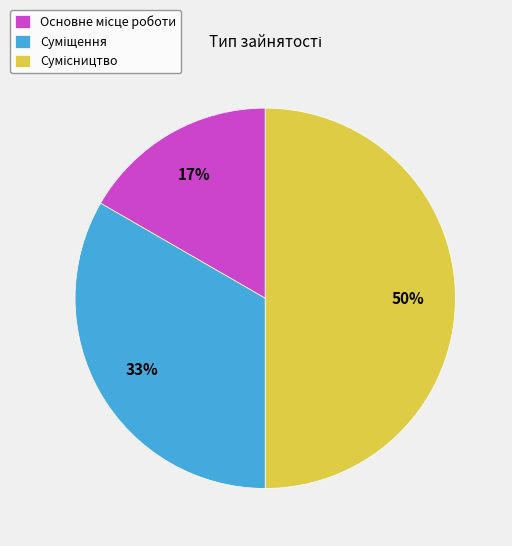

To the nearest percent, what is the difference between the largest and smallest slice percentages?

33%